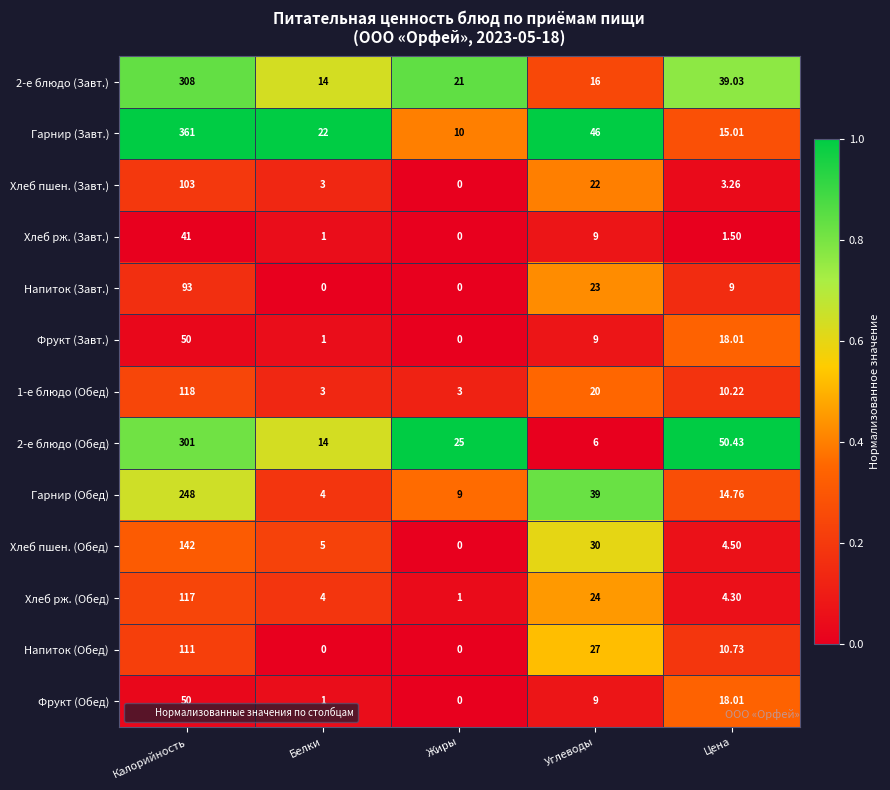

List the labels in order of Хлеб пшен. (Обед) value, smallest first.

Жиры, Цена, Белки, Углеводы, Калорийность